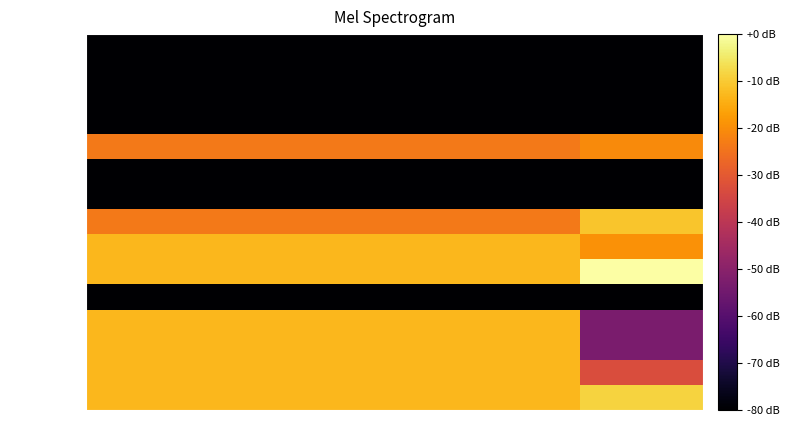

Which label corresponds to the smallest value in the chart?

nl